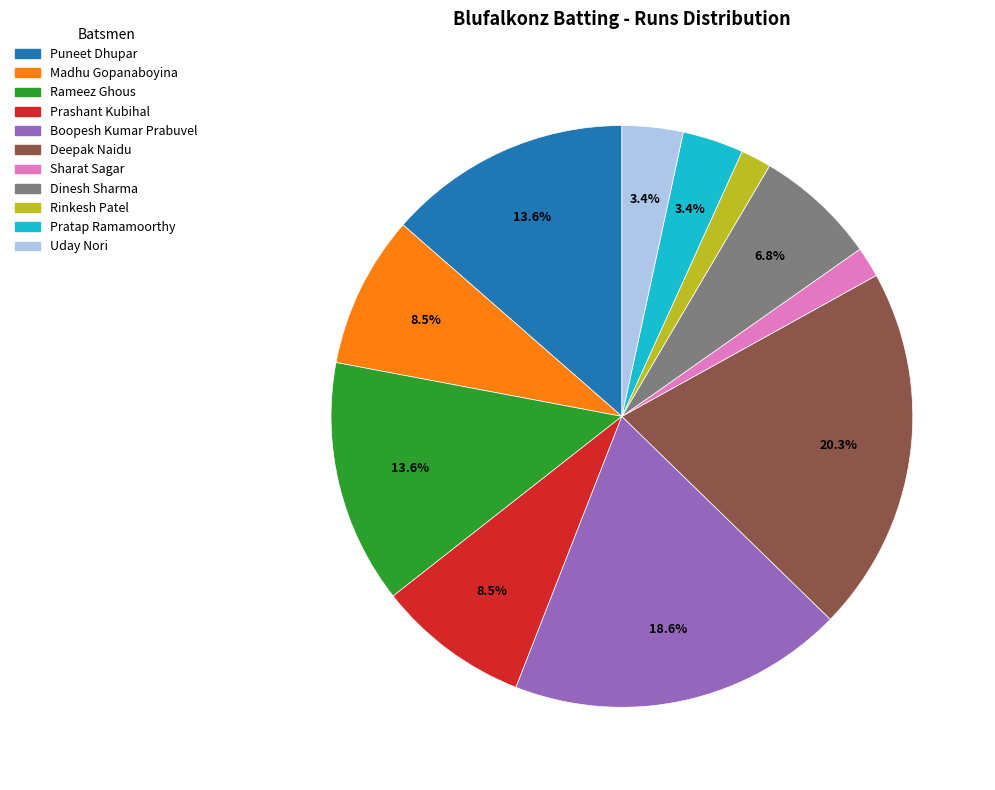

How many segments does this pie chart have?

11